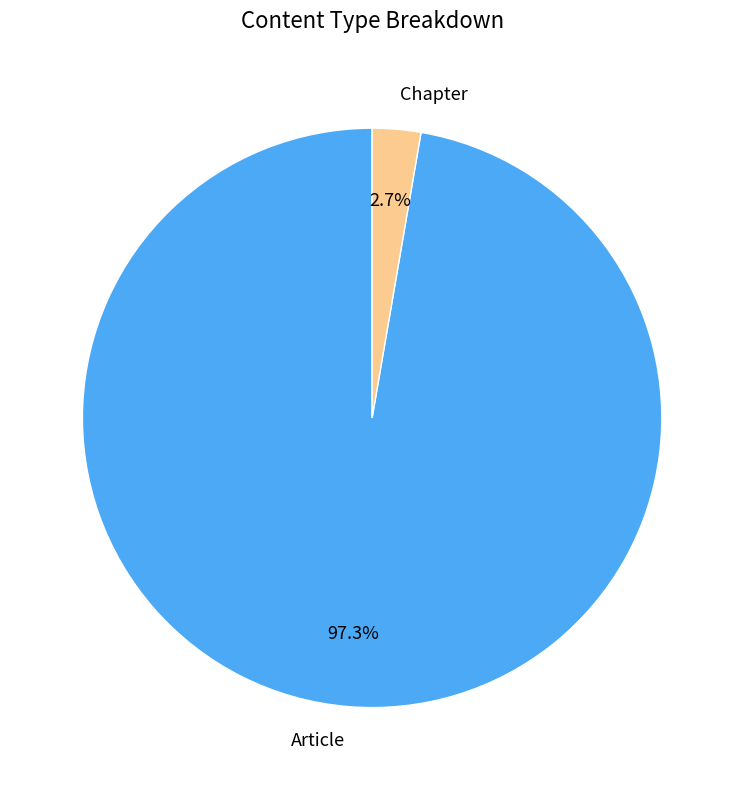

Count the number of slices in the pie.

2